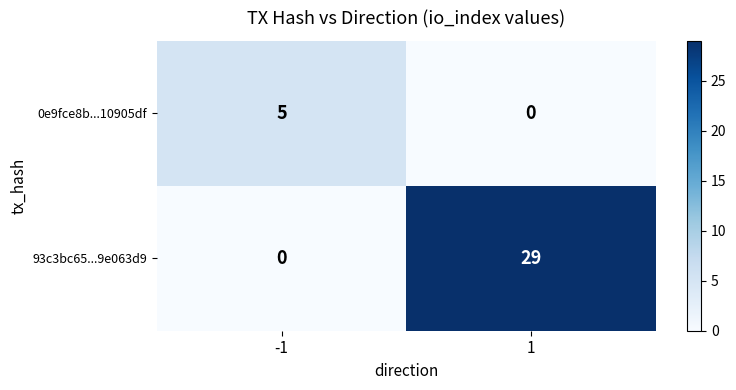

Is it true that 0e9fce8b...10905df equals 7 at -1?

False